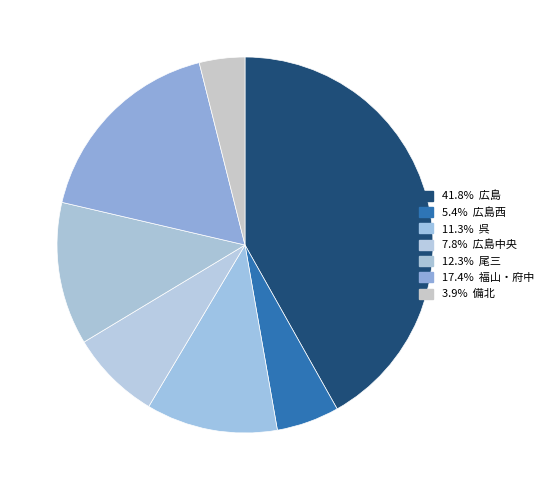

Is there any slice that represents more than half of the pie?

No